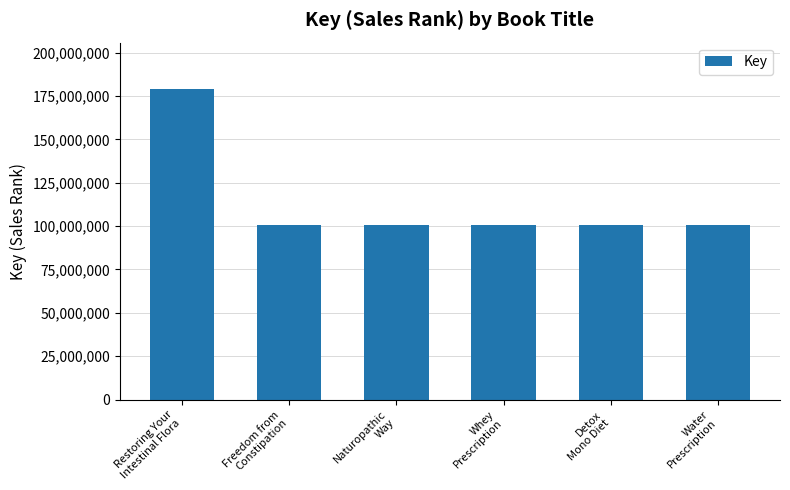

True or false: the data shows 178961110 at Water
Prescription.

False